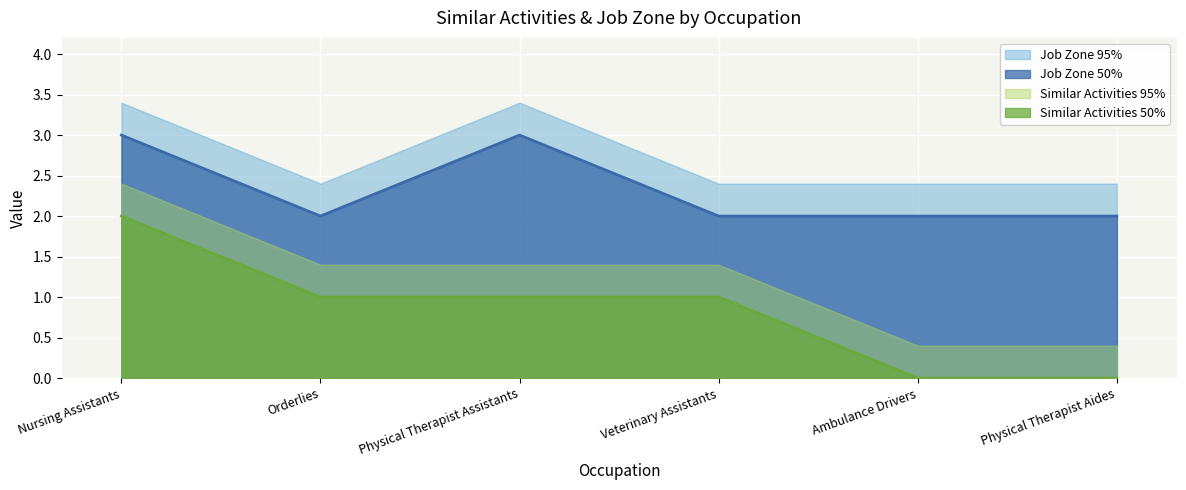

Rank the series by their average value, from highest to lowest.

Job Zone 95%, Job Zone 50%, Similar Activities 95%, Similar Activities 50%